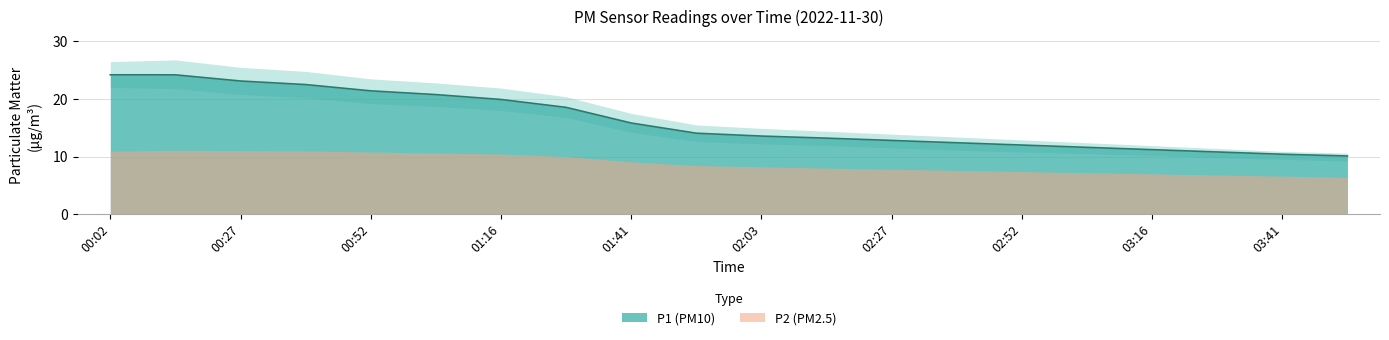

True or false: there are more than 1 points higher than both neighbors.

False